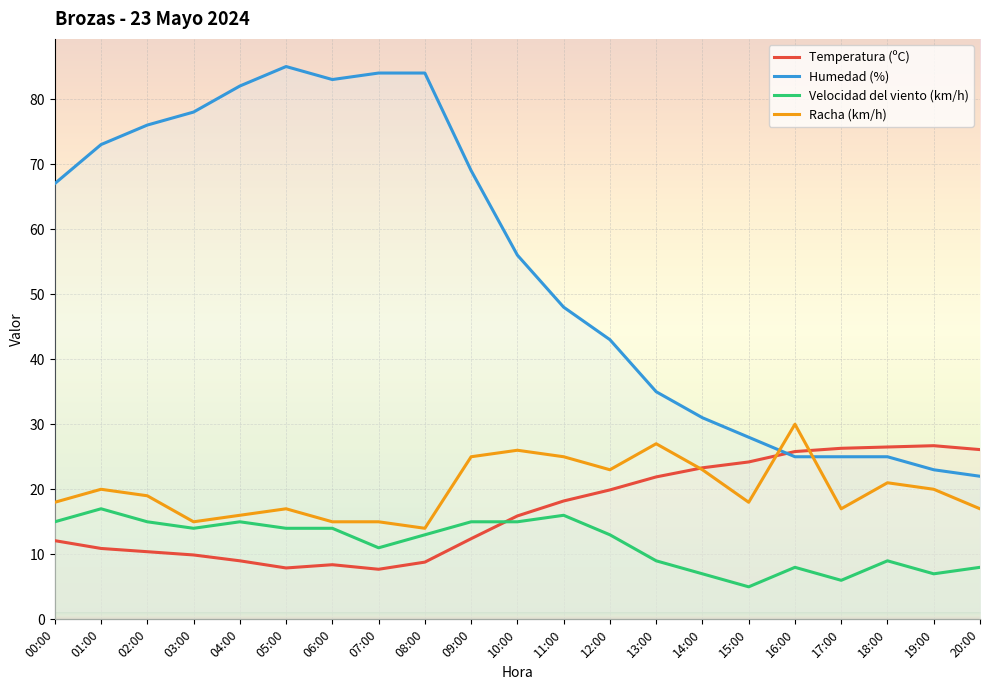

True or false: Temperatura (ºC) and Humedad (%) cross at least once.

True